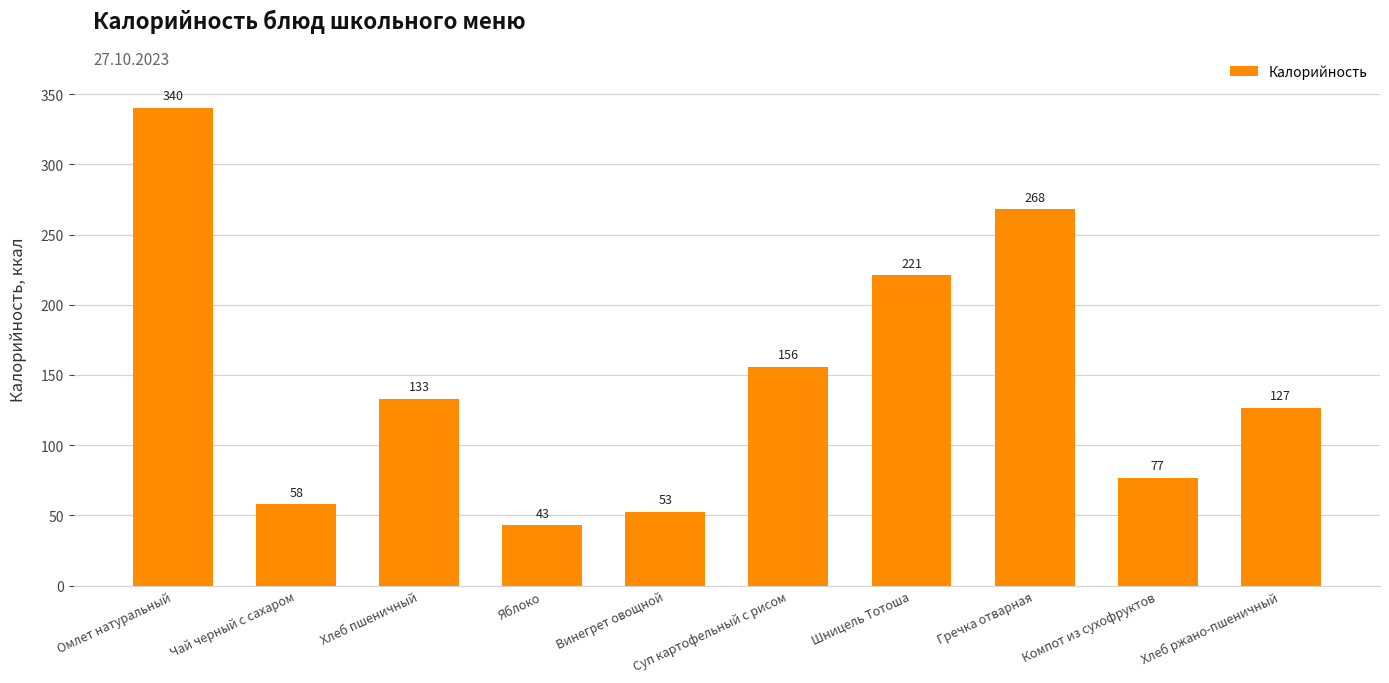

Approximately how many times larger is the value at Шницель Тотоша compared to Яблоко?

5.1